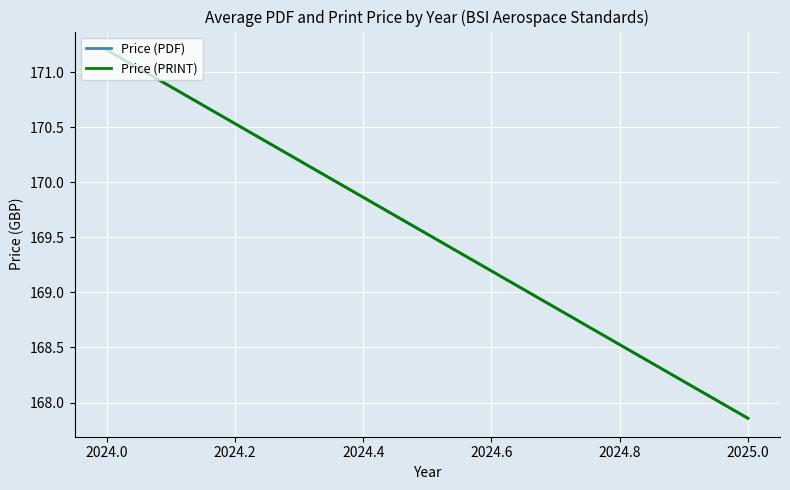

What is the average value of the Price (PRINT) series?

169.5